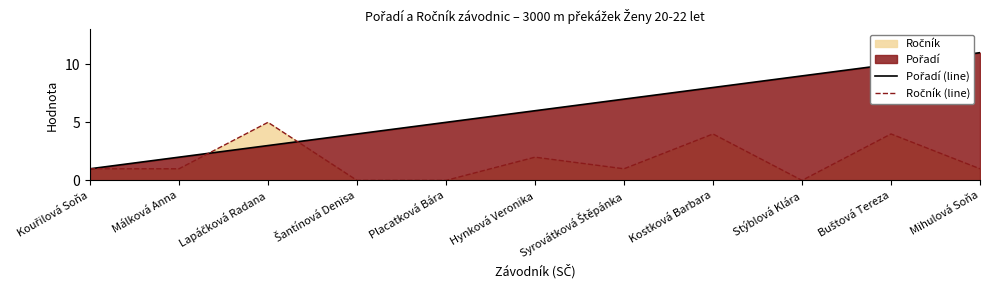

The Ročník (line) series shows 0 at Šantínová Denisa. True or false?

True